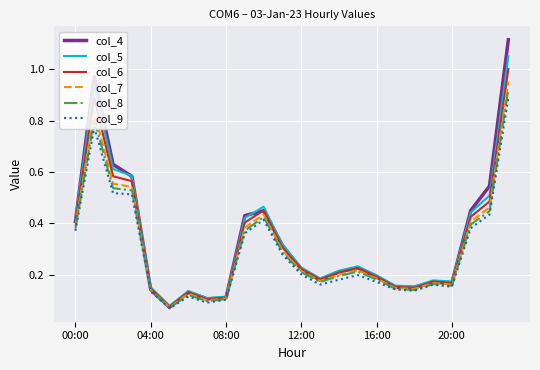

Which series has the widest spread of values?

col_4